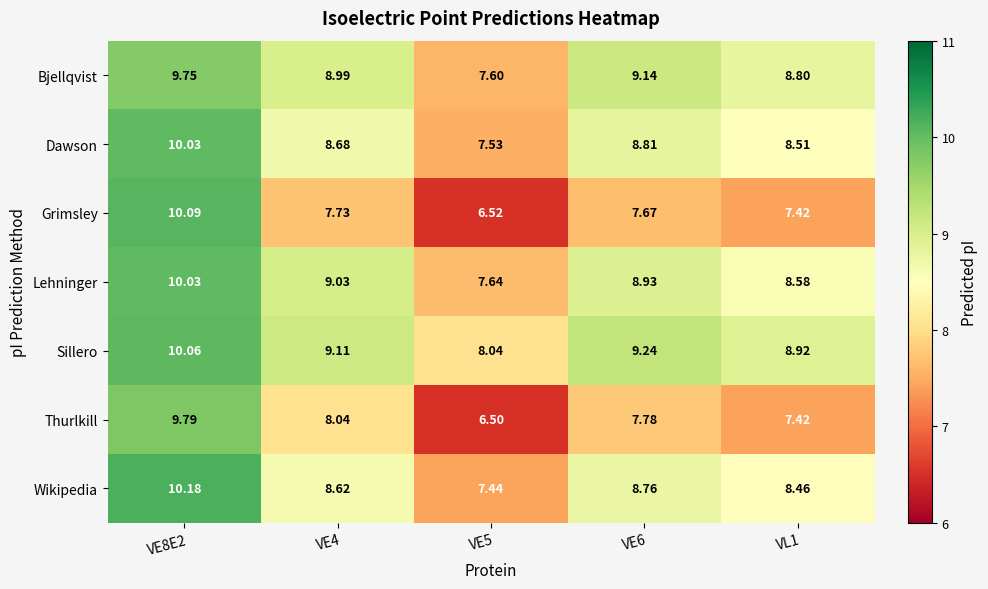

At how many categories does at least one series exceed 8?

5